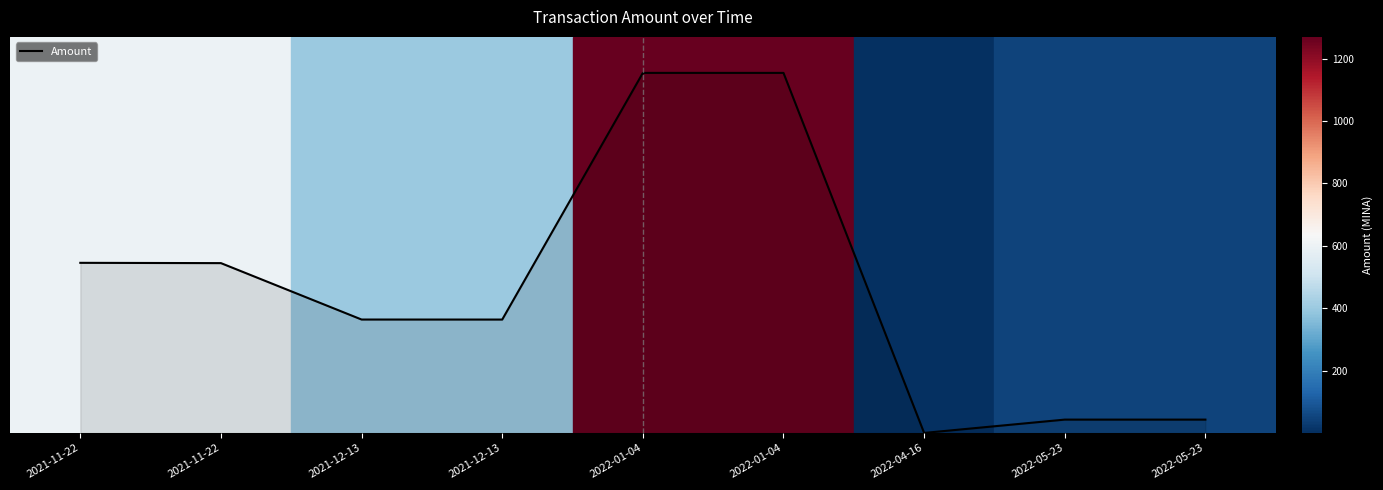

Does the chart have visible grid lines?

No